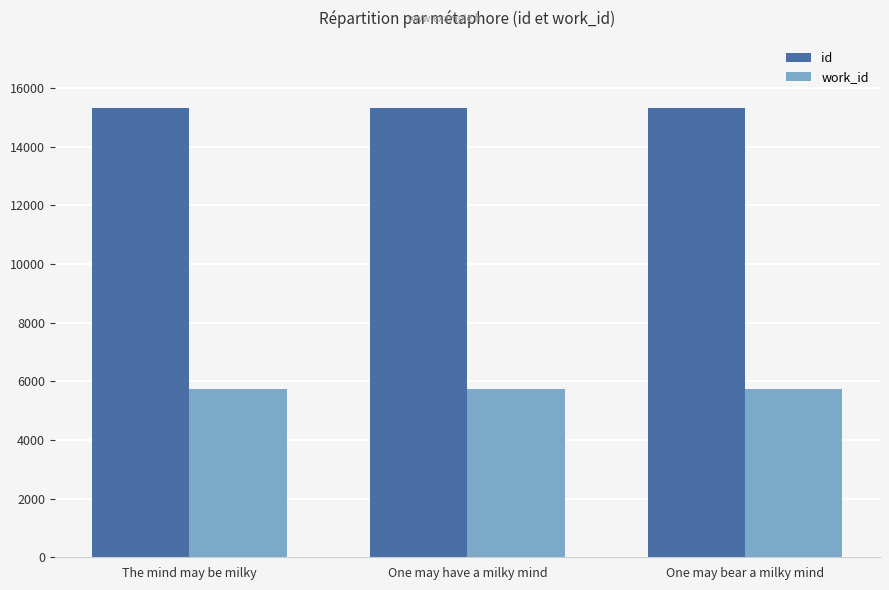

What is the difference between the second highest and minimum values in the id series?

4